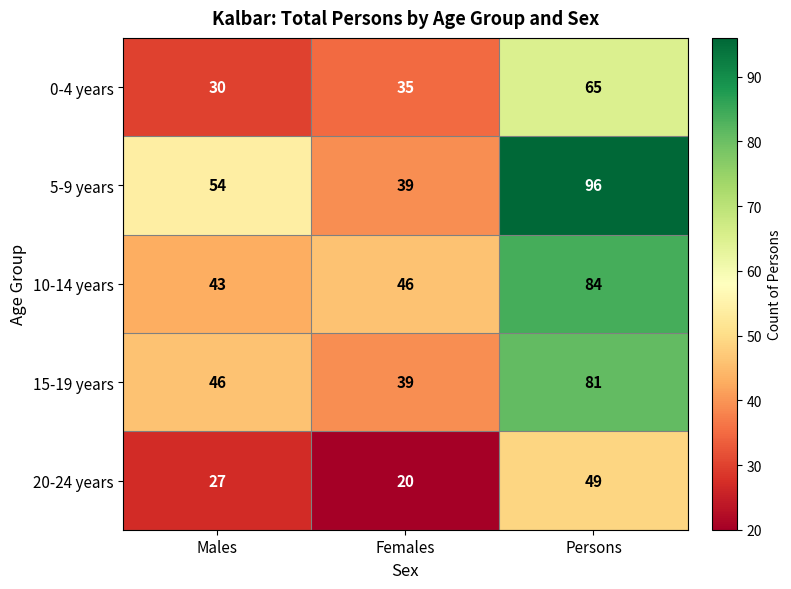

The 20-24 years series shows 42 at Males. True or false?

False